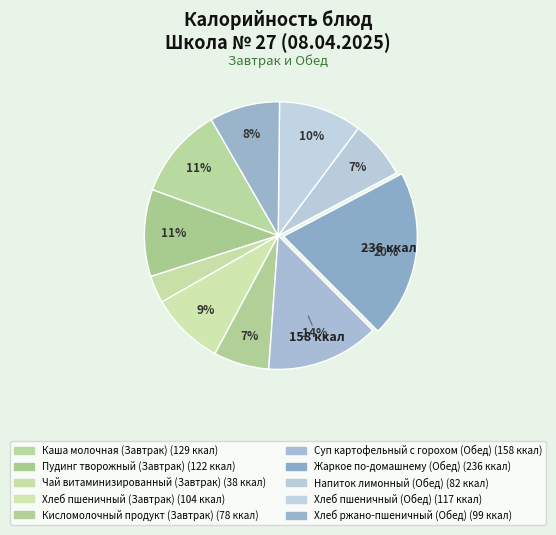

What portion of the pie excludes Жаркое по-домашнему (Обед)?

79.7%